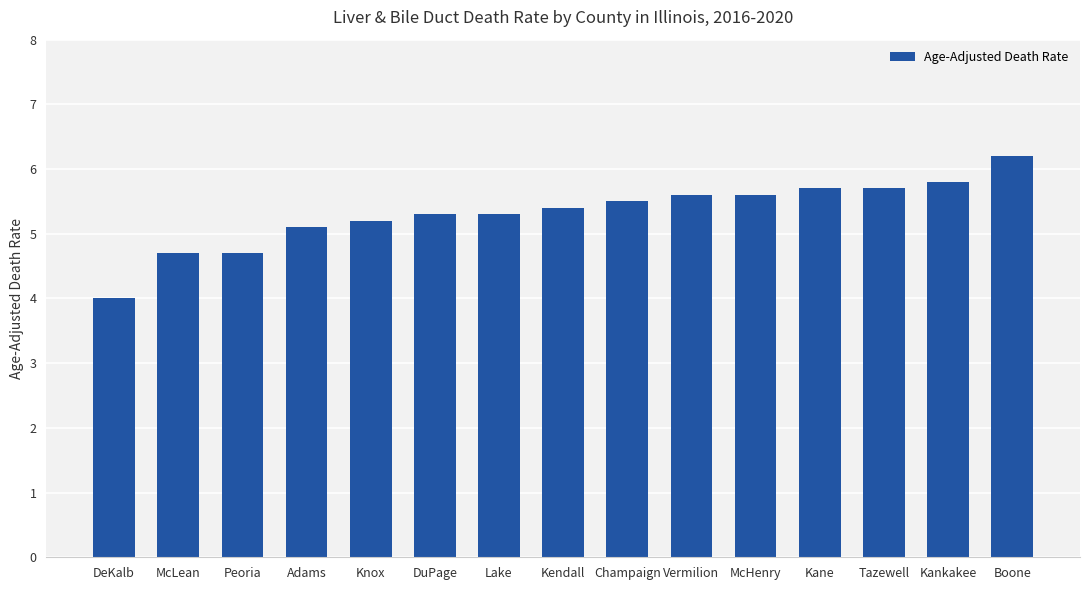

What position from the left is DuPage?

6